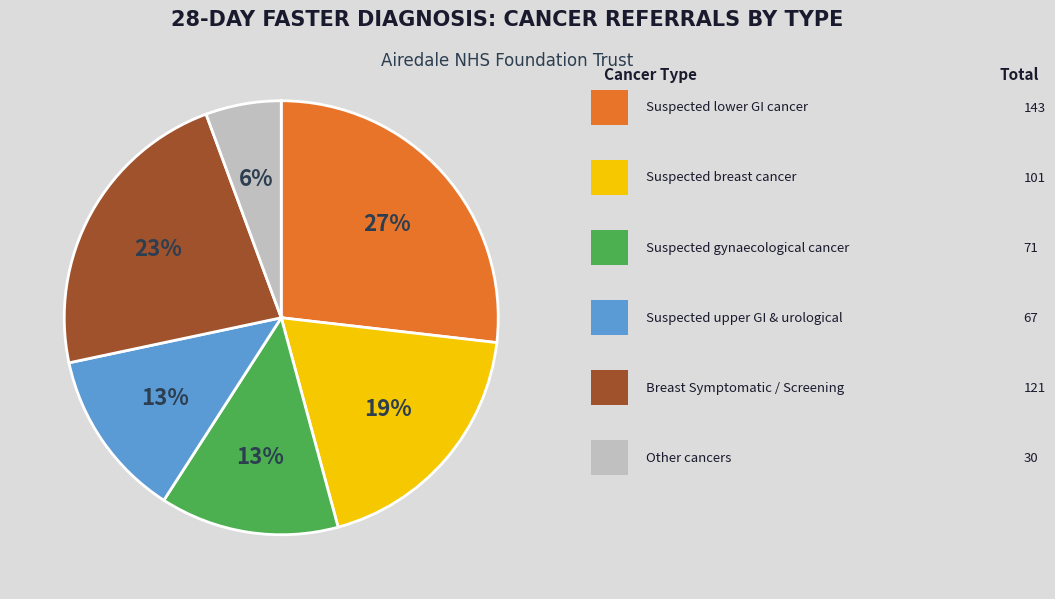

To the nearest percent, what is the average slice percentage?

17%